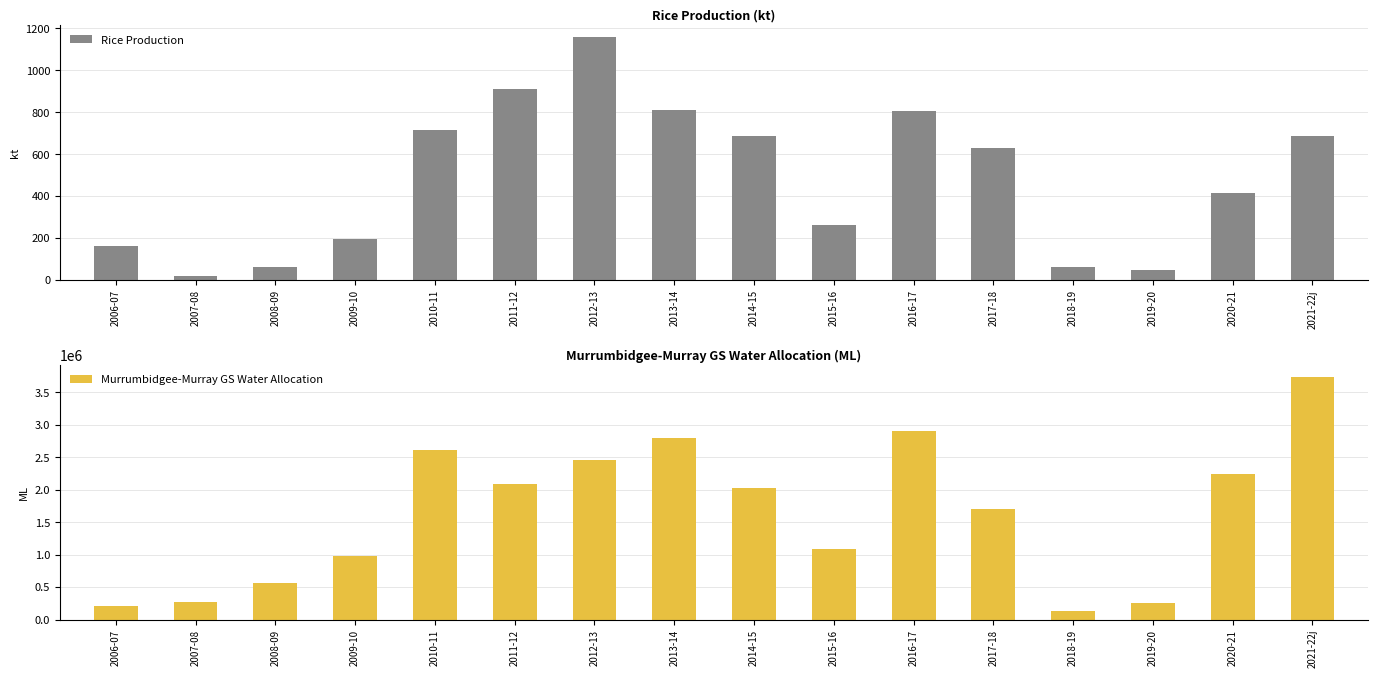

How many data points does each series have?

16